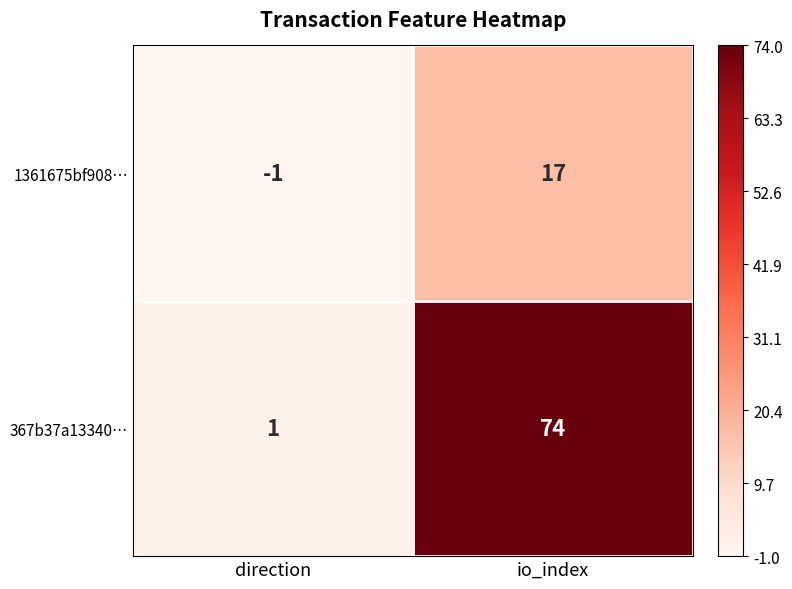

Between direction and io_index, which series saw the biggest shift?

367b37a13340…